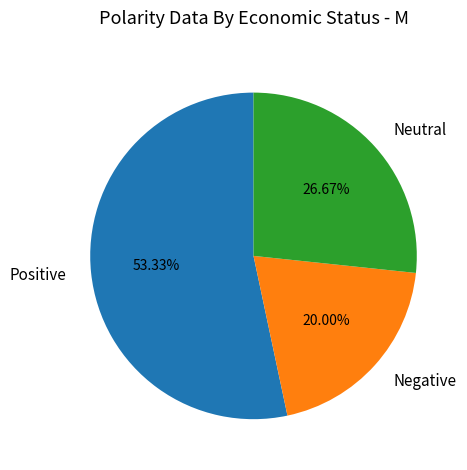

Which slice is the largest?

Positive